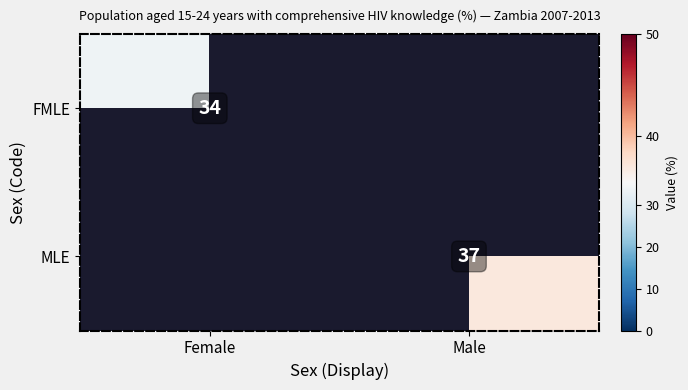

What is the maximum value shown in the chart?

37.0